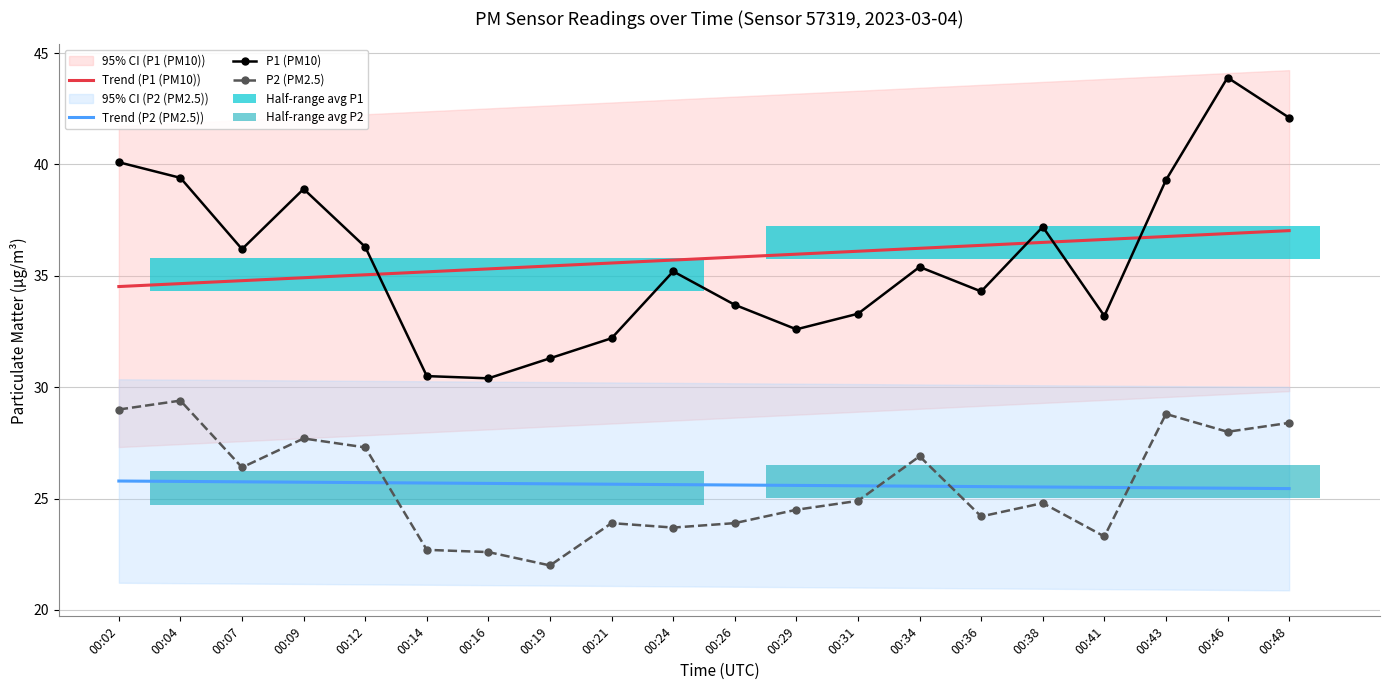

Does the chart contain any negative values?

No